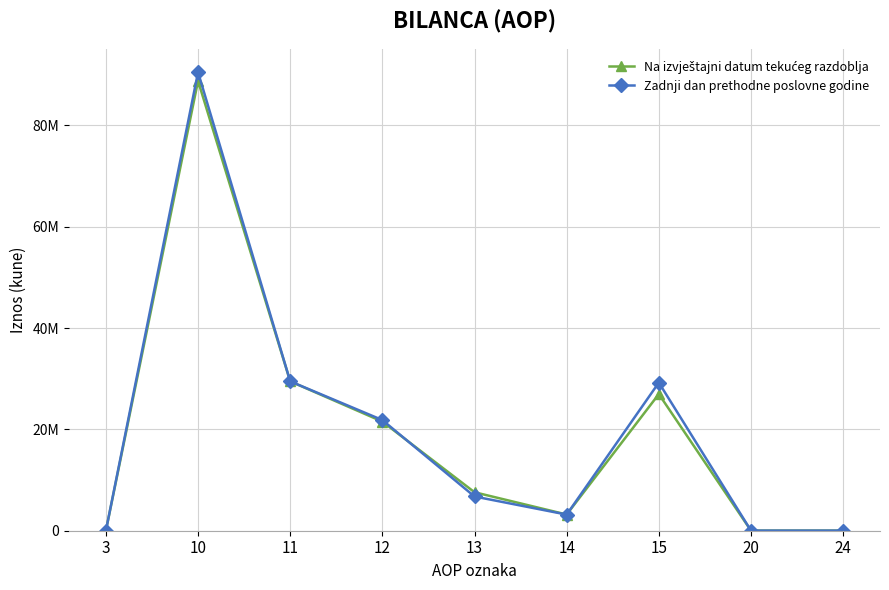

Which series has the widest spread of values?

Zadnji dan prethodne poslovne godine